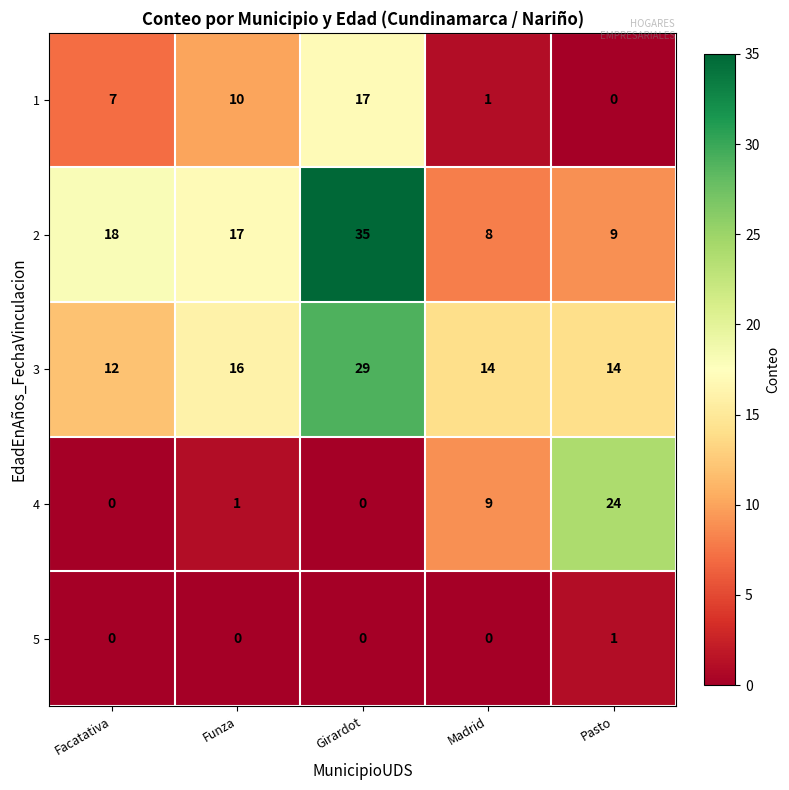

What is the difference between the maximum and second lowest values in the 2 series?

26